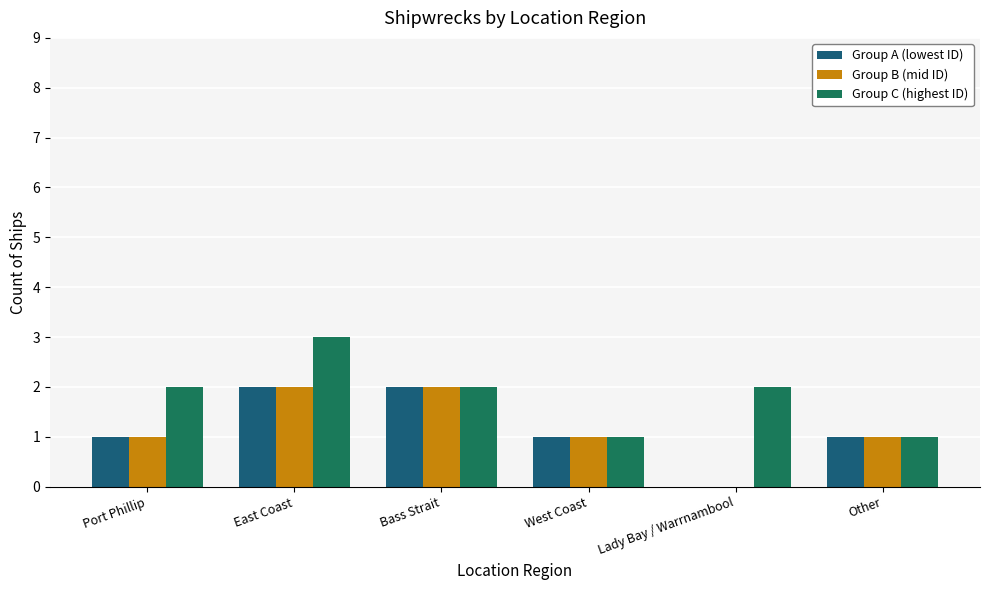

The value of Group B (mid ID) at Other is 1. True or false?

True